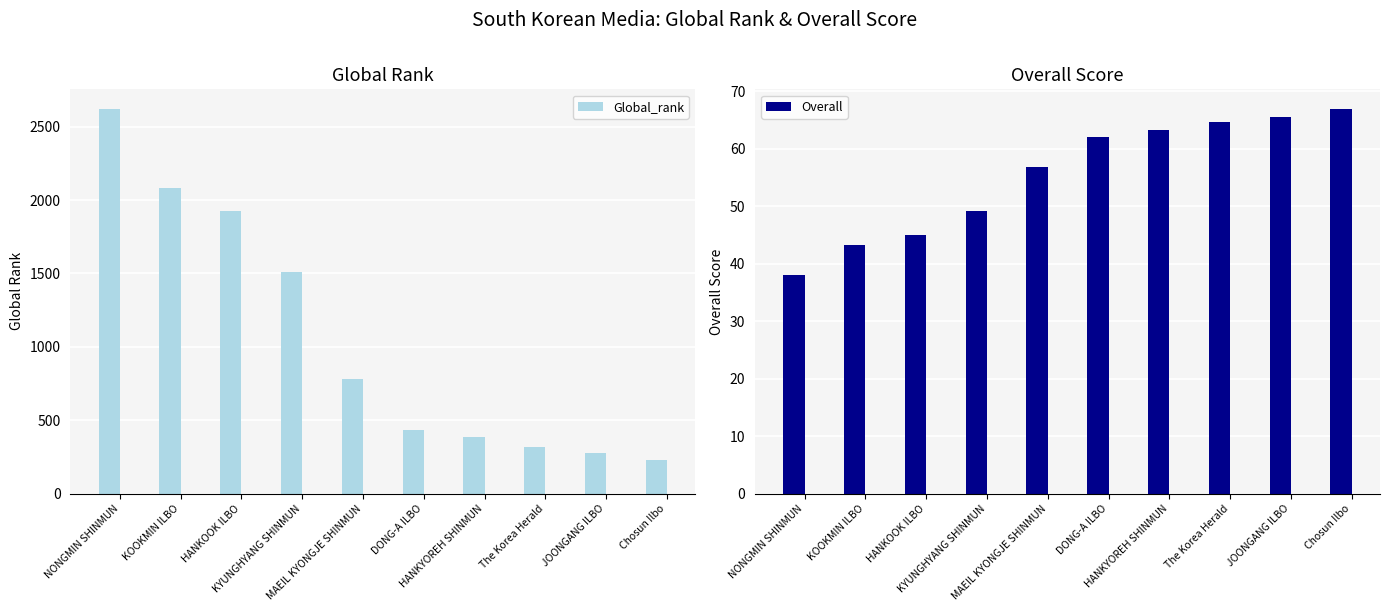

What is the value of the Overall bar at the 9th from the left?

65.5